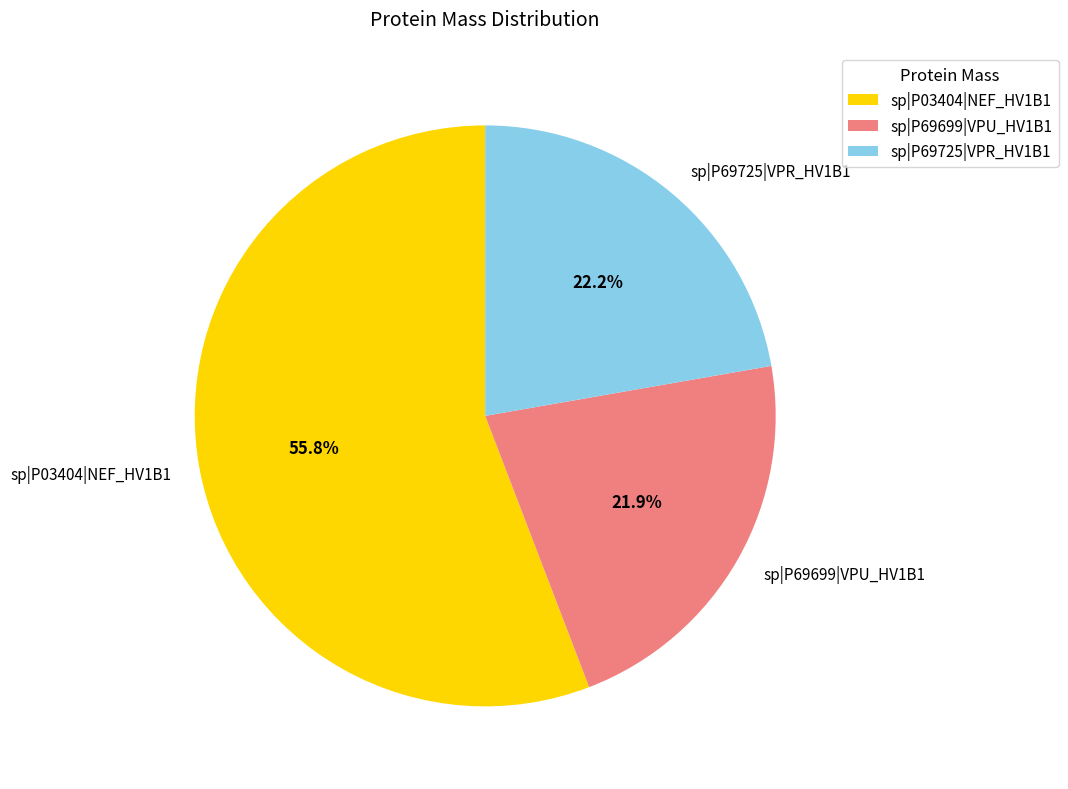

To the nearest percent, what is the combined percentage of sp|P03404|NEF_HV1B1 and sp|P69699|VPU_HV1B1?

78%